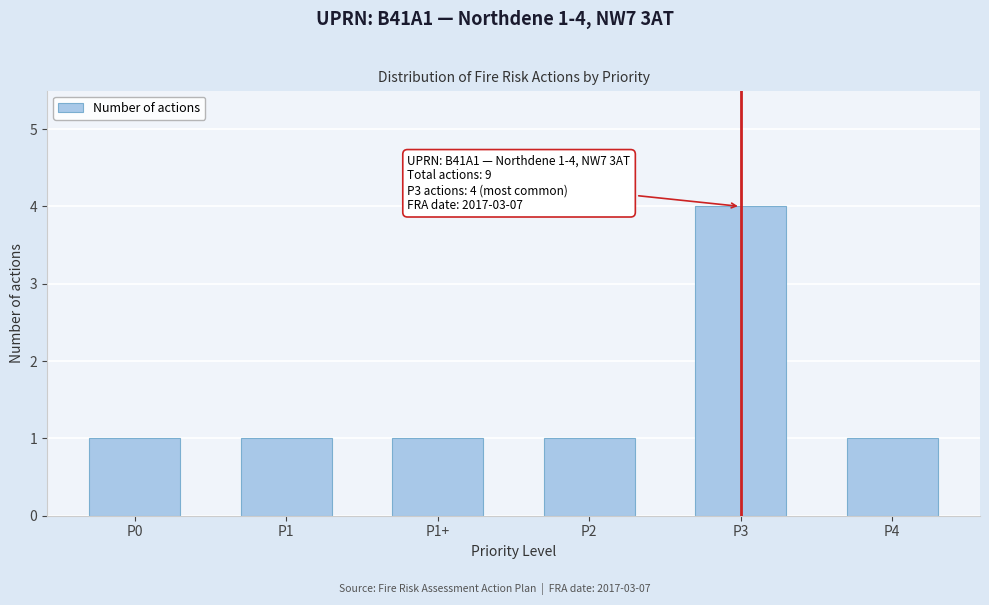

Reading left to right, what are all the values shown in this chart?

1	1	1	1	4	1